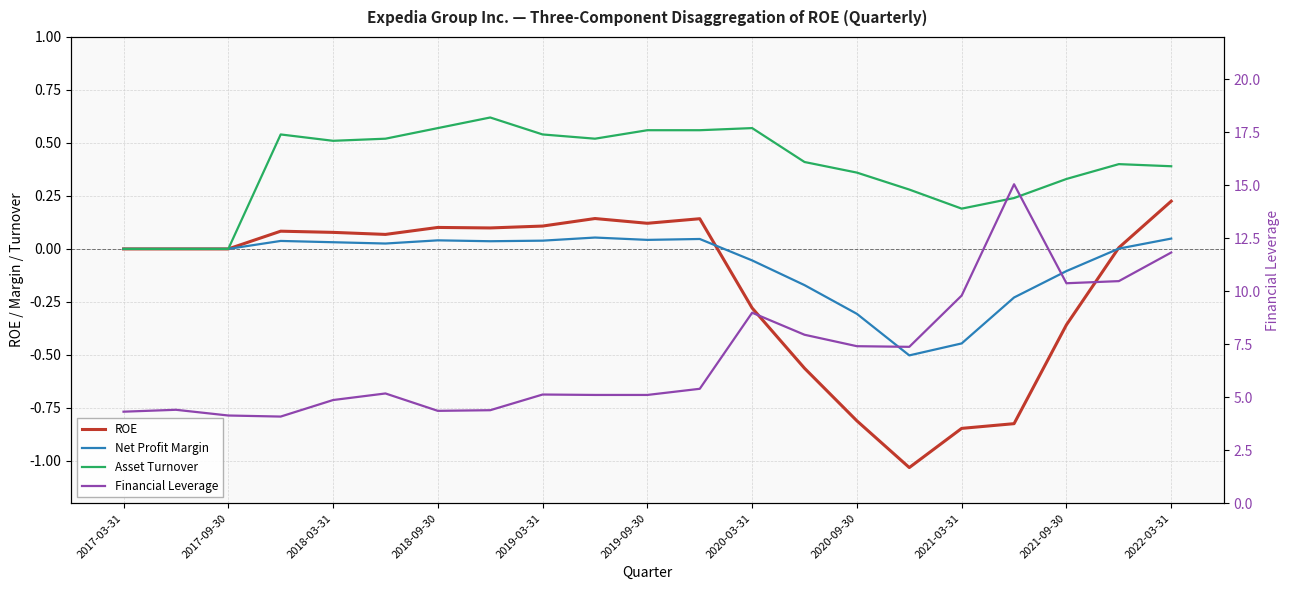

How many lines are shown in the chart?

4